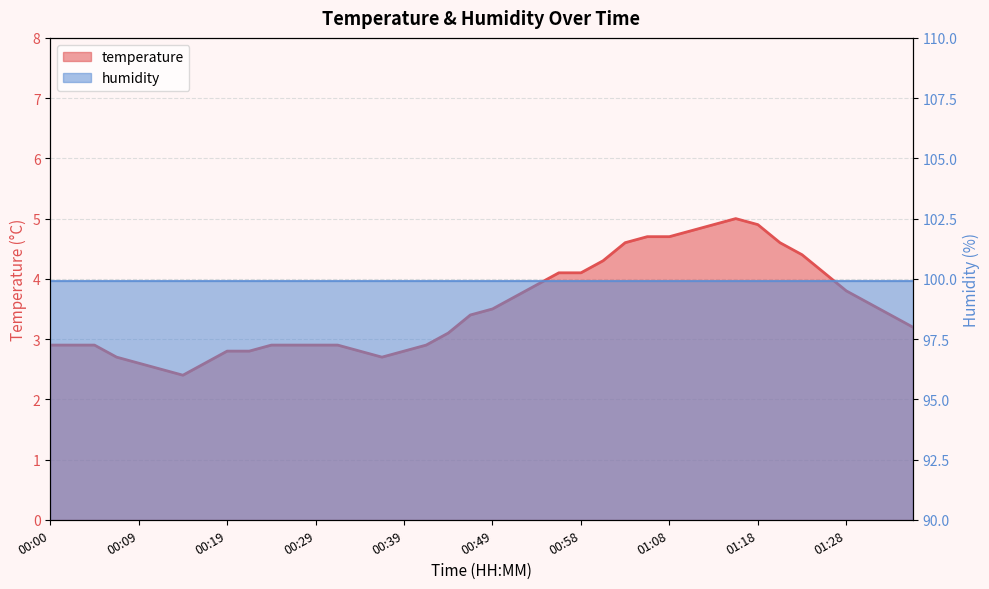

At which category does the data reach its first local peak?

01:16